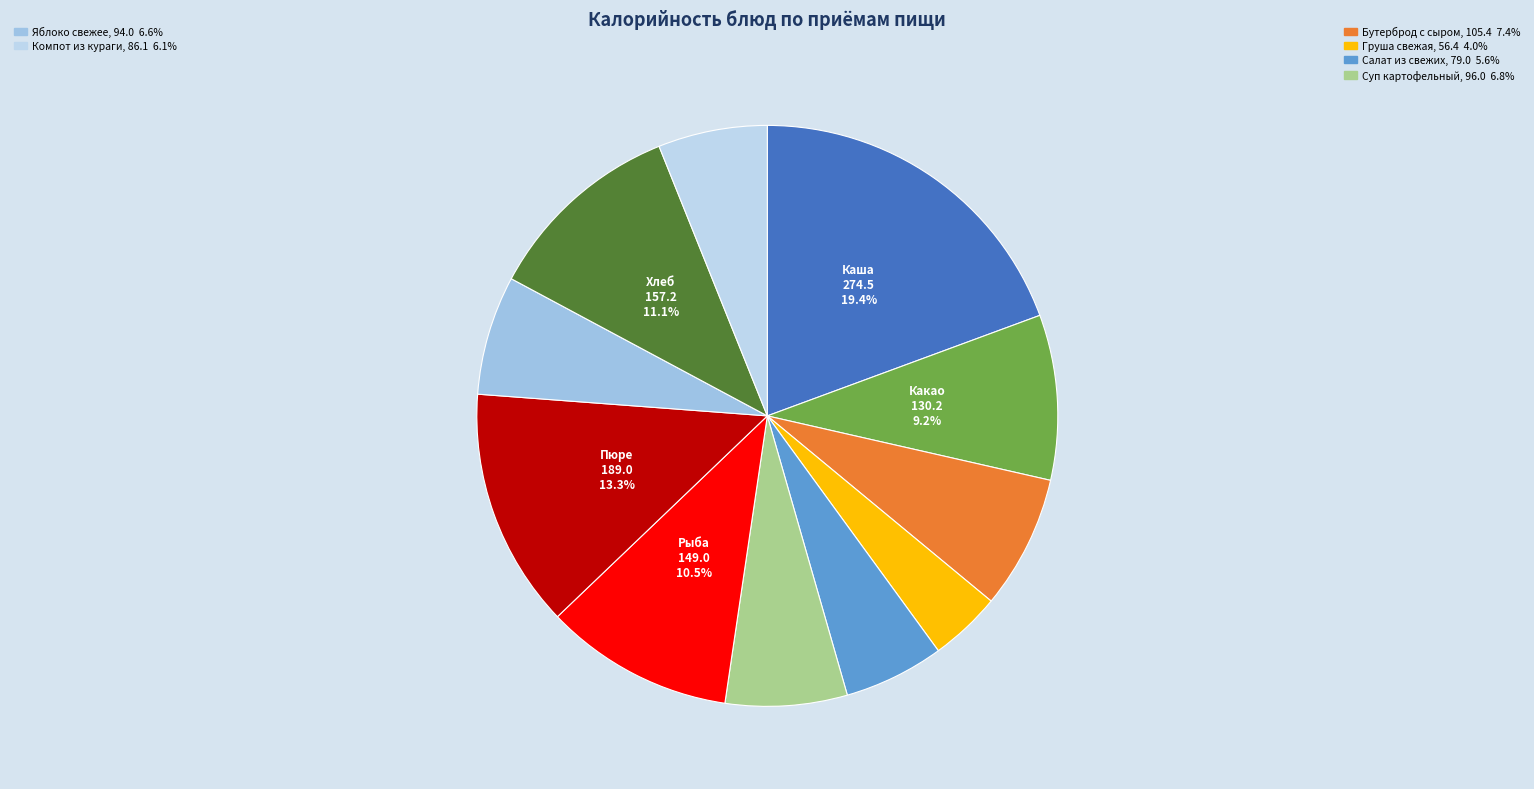

Rank the categories by value from highest to lowest.

Каша пшенная с маслом, Пюре картофельное, Хлеб Целебный, Рыба отварная со сметанным соусом, Какао на молоке, Бутерброд с сыром, Суп картофельный, Яблоко свежее, Компот из кураги, Салат из свежих огурцов, Груша свежая